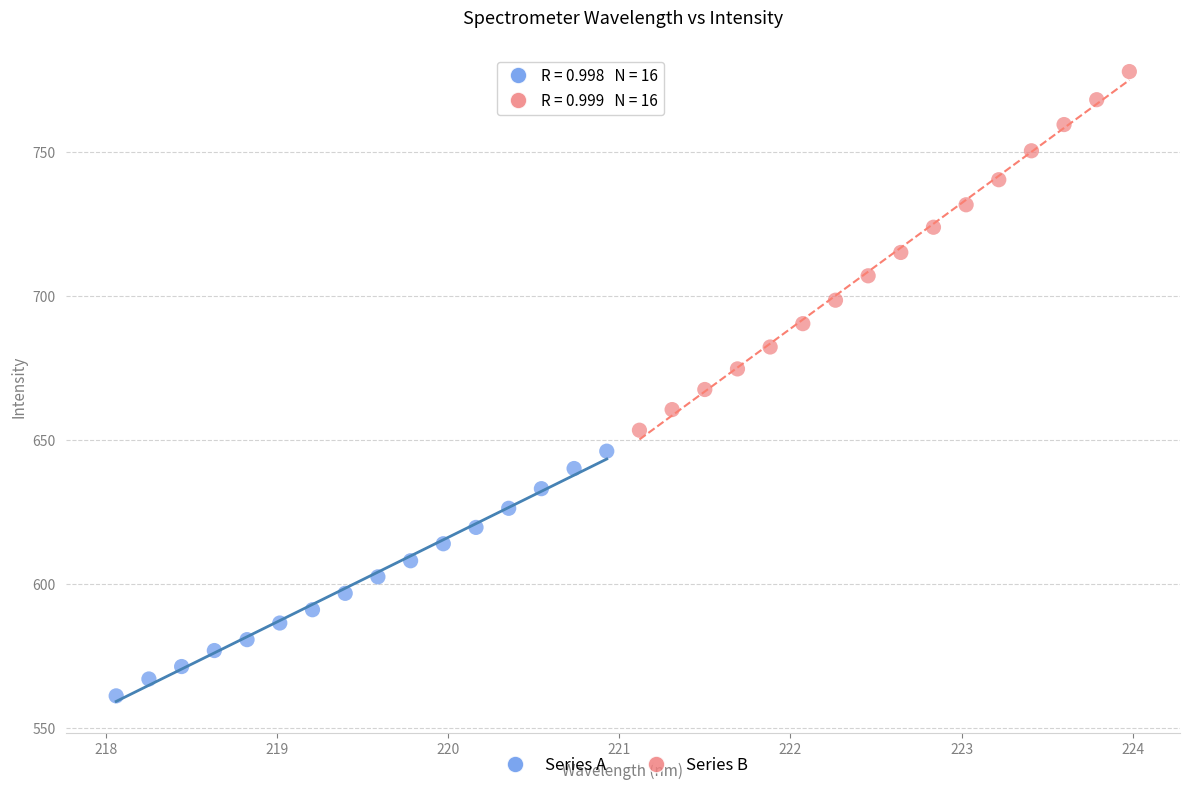

Which series has the widest spread of Y values?

Series B